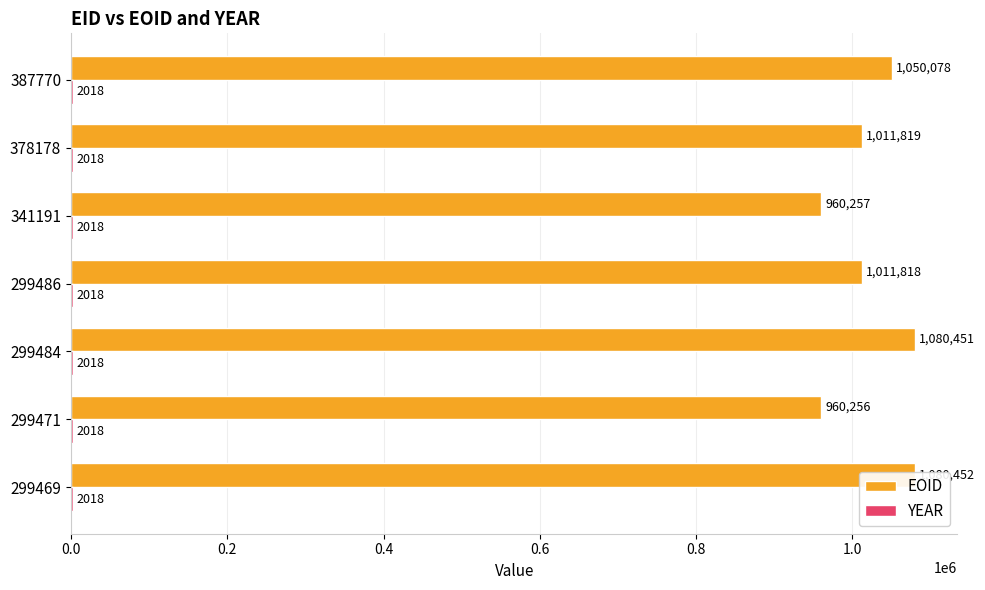

Rank the series at 0.8 from highest to lowest value.

EOID, YEAR